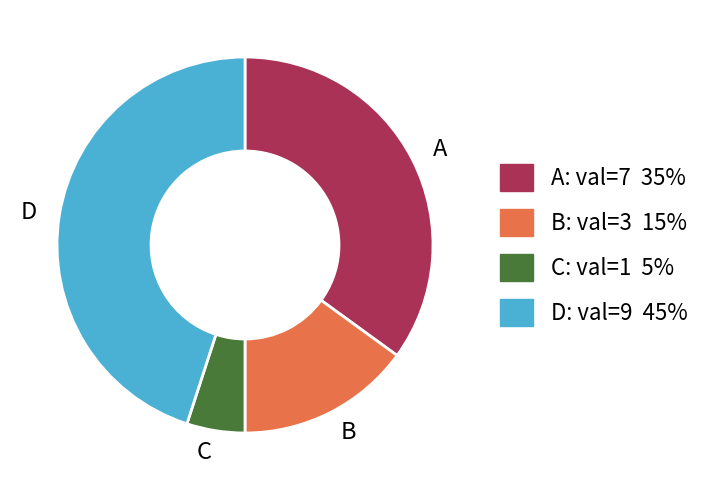

Approximately how many times larger is the value at A compared to C?

7.0